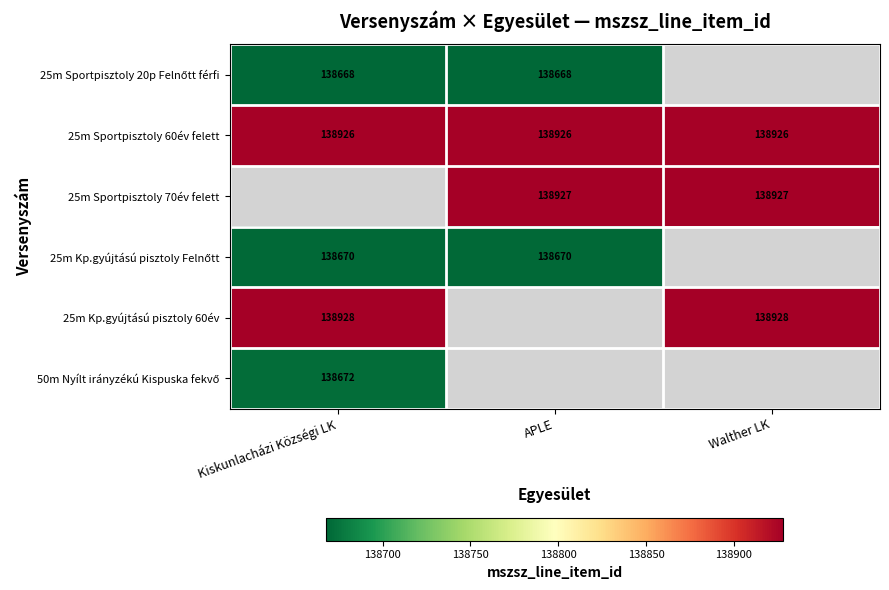

Count the number of categories in the chart.

3